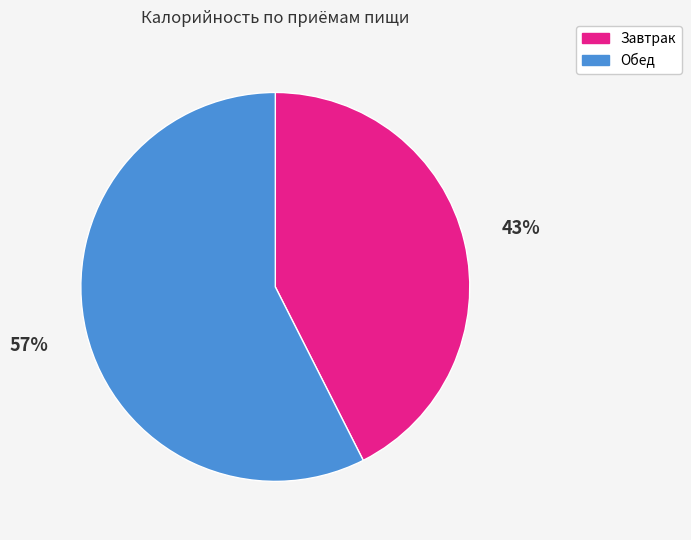

Is there a majority slice in this chart?

Yes